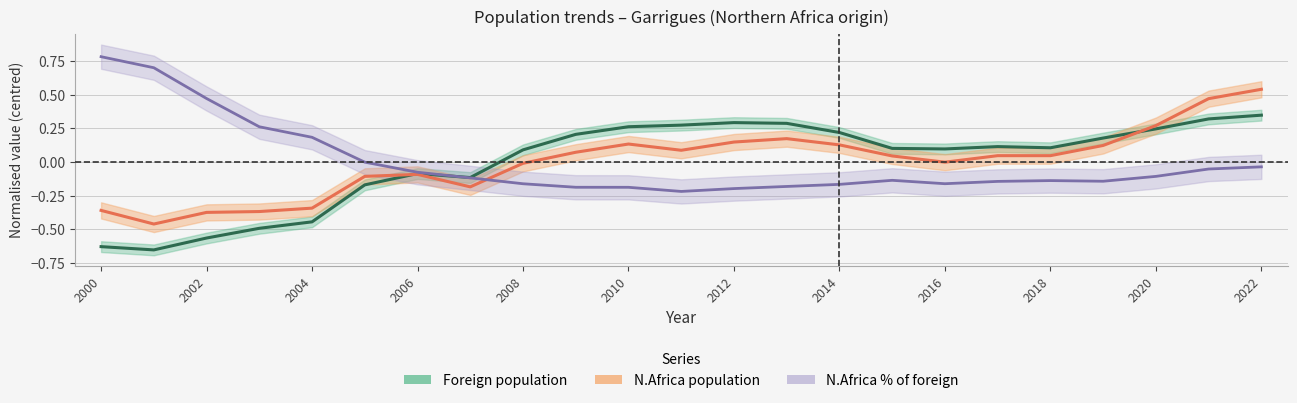

Rank the series by their maximum value, from highest to lowest.

N.Africa pct of foreign, Northern Africa pop, Foreign population